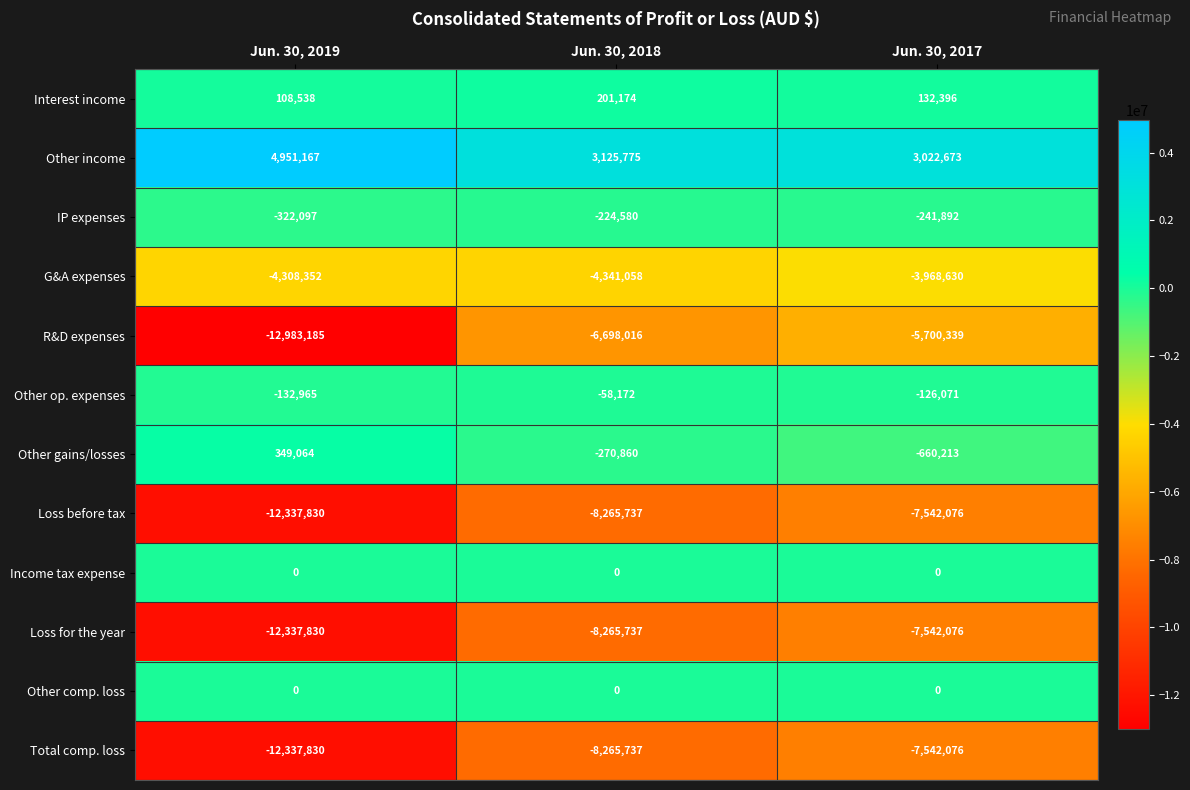

Which series has the largest total across all categories?

Other income